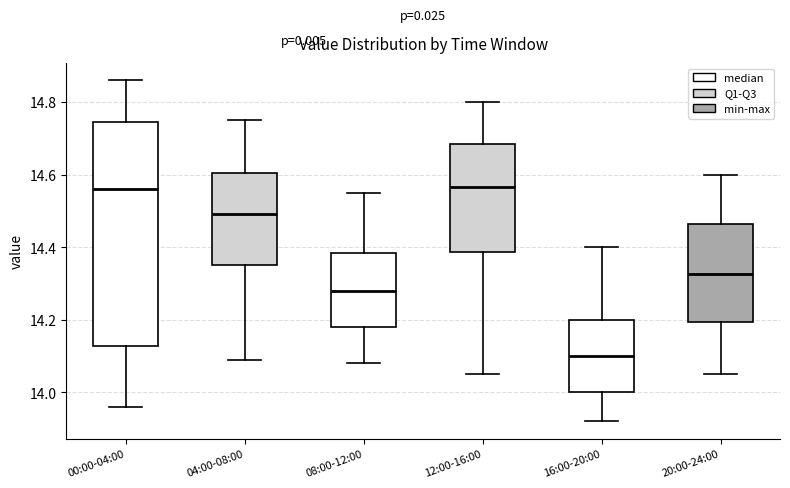

Reading left to right, read every box against the y-axis: the position of its median line, the range the box covers, and the ends of its whiskers. The values are not printed on the chart, so give them approximately, as read against the axis.

00:00-04:00: median 14.56, box 14.12 to 14.74, whiskers 13.96 to 14.86
04:00-08:00: median 14.50, box 14.36 to 14.60, whiskers 14.10 to 14.76
08:00-12:00: median 14.28, box 14.18 to 14.38, whiskers 14.08 to 14.56
12:00-16:00: median 14.56, box 14.38 to 14.68, whiskers 14.06 to 14.80
16:00-20:00: median 14.10, box 14.00 to 14.20, whiskers 13.92 to 14.40
20:00-24:00: median 14.32, box 14.20 to 14.46, whiskers 14.06 to 14.60